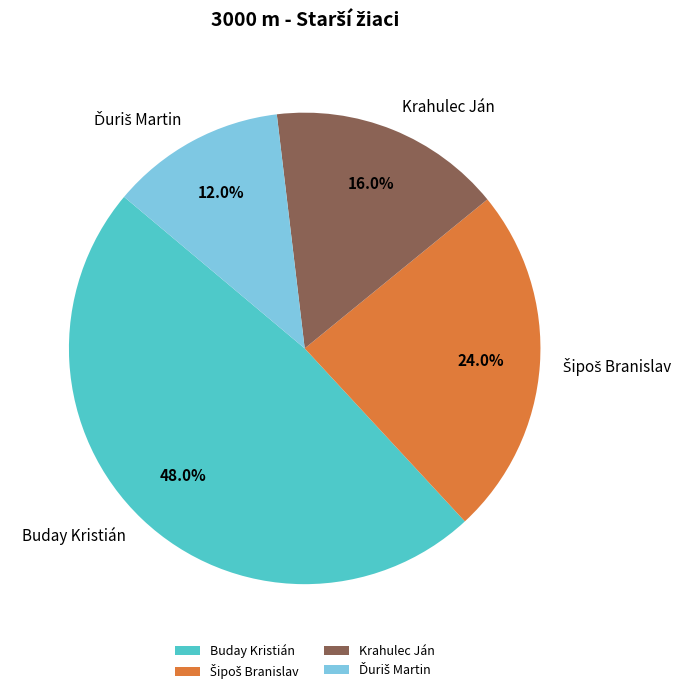

Is there any slice that represents more than half of the pie?

No